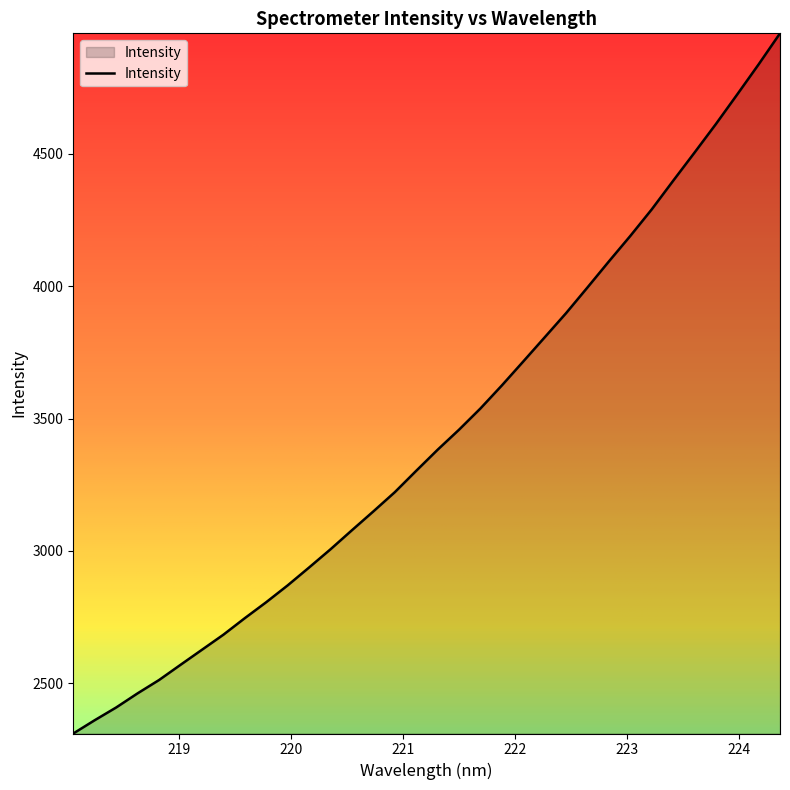

What is the maximum value shown in the chart?

4954.5